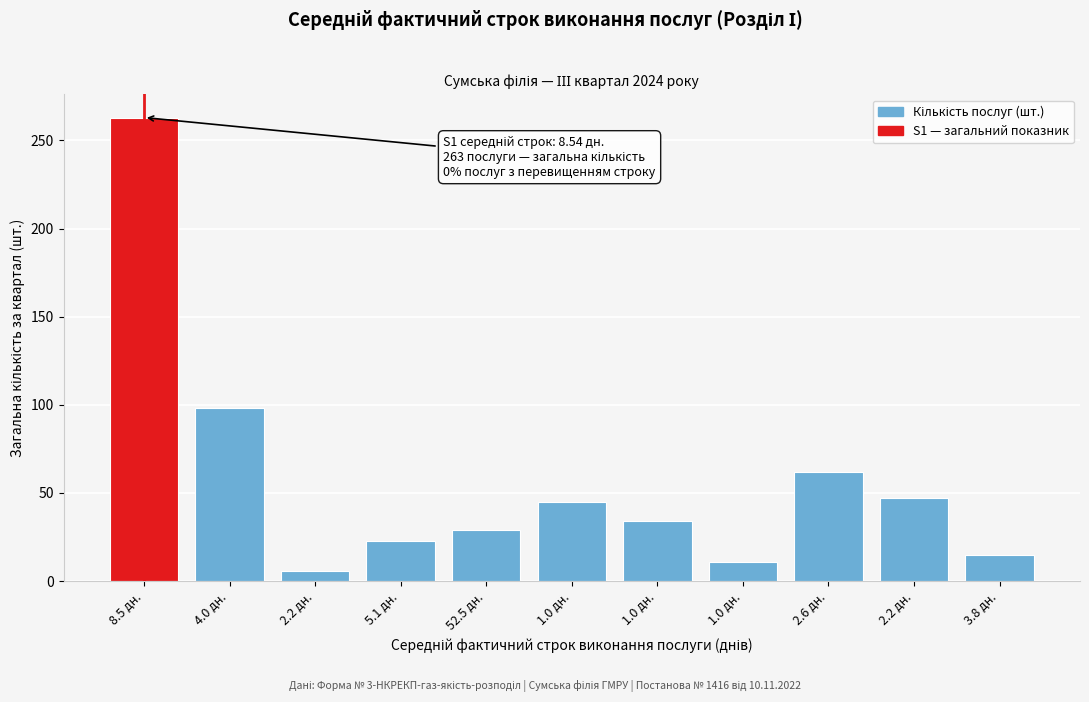

How many distinct data groups are displayed?

1